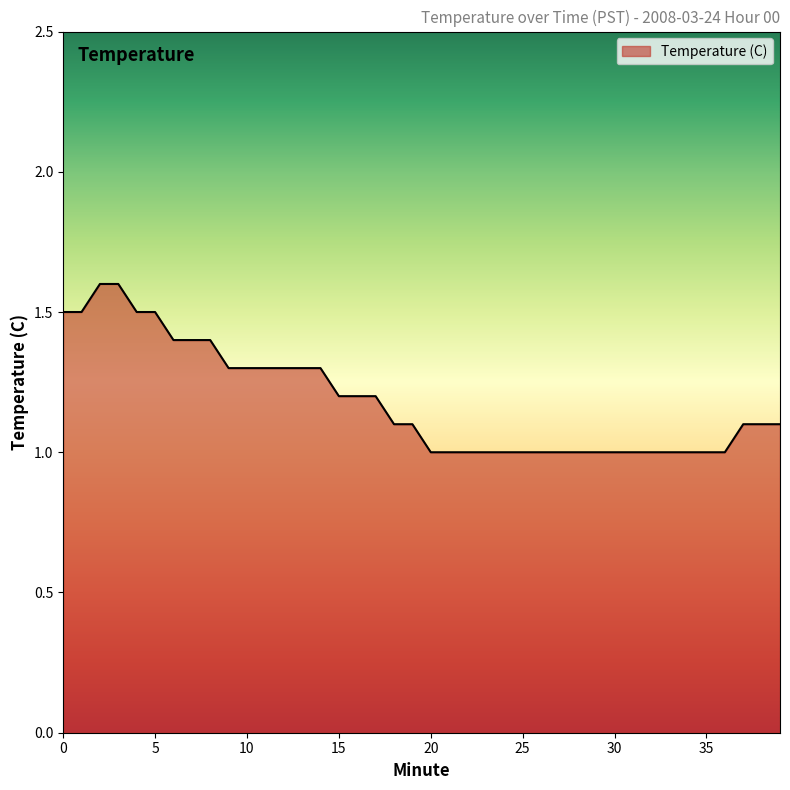

What is the maximum value shown in the chart?

1.6